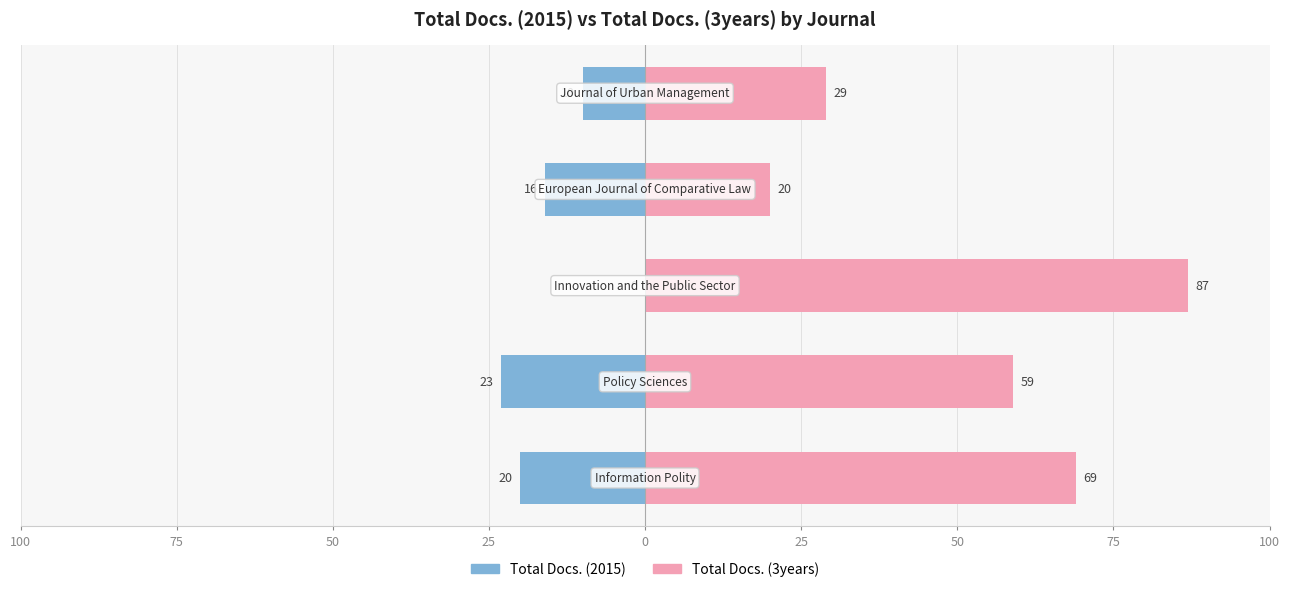

What is the minimum value for Total Docs. (3years)?

20